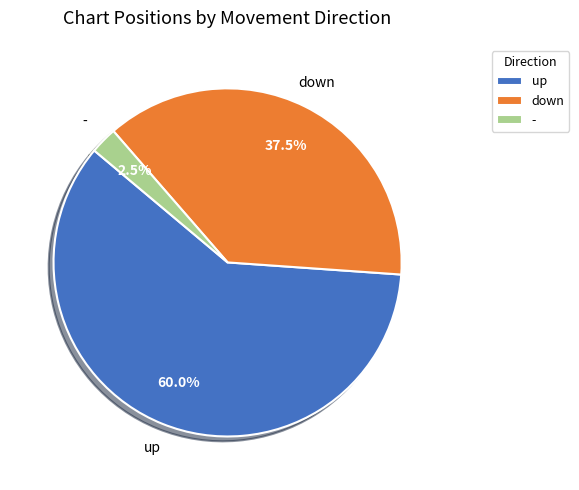

How many slices are in this pie chart?

3